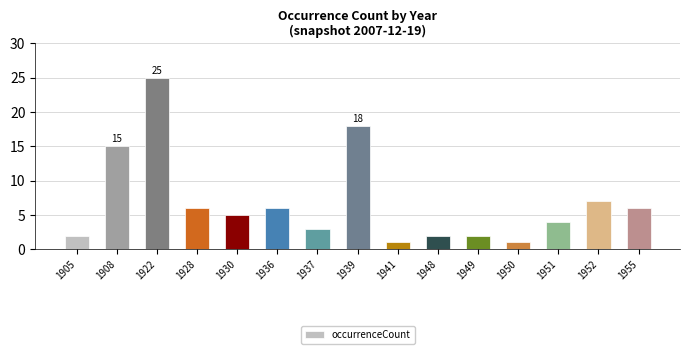

Reading left to right, extract all data points from this chart.

1905=2	1908=15	1922=25	1928=6	1930=5	1936=6	1937=3	1939=18	1941=1	1948=2	1949=2	1950=1	1951=4	1952=7	1955=6